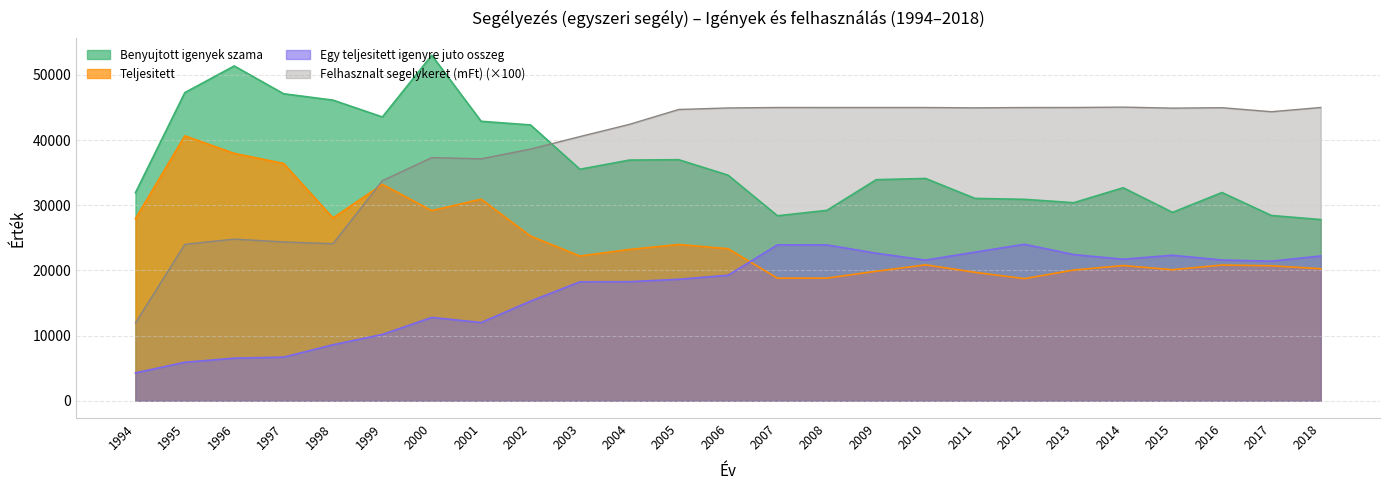

List the labels in order of Felhasznalt segelykeret (mFt) value, smallest first.

1994, 1995, 1998, 1997, 1996, 1999, 2001, 2000, 2002, 2003, 2004, 2017, 2005, 2015, 2006, 2011, 2016, 2012, 2008, 2010, 2007, 2009, 2013, 2018, 2014